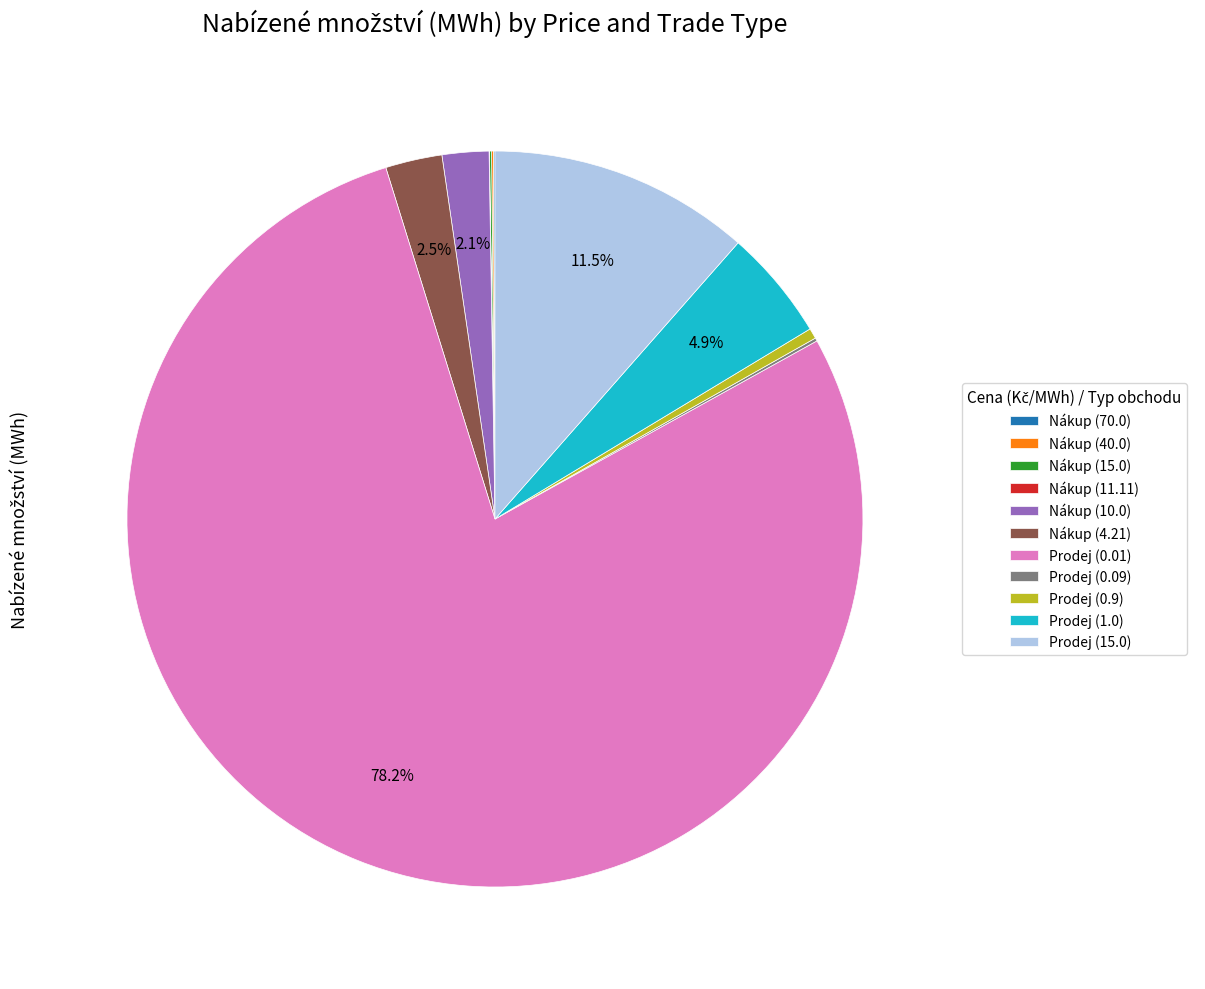

What is the ratio of the value at Prodej (0.01) to the value at Prodej (0.9)?

170.4